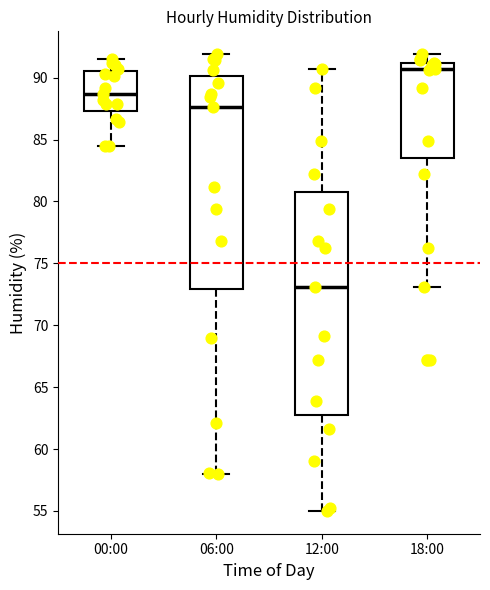

Which box is the tallest, from its lower edge to its upper edge?

12:00